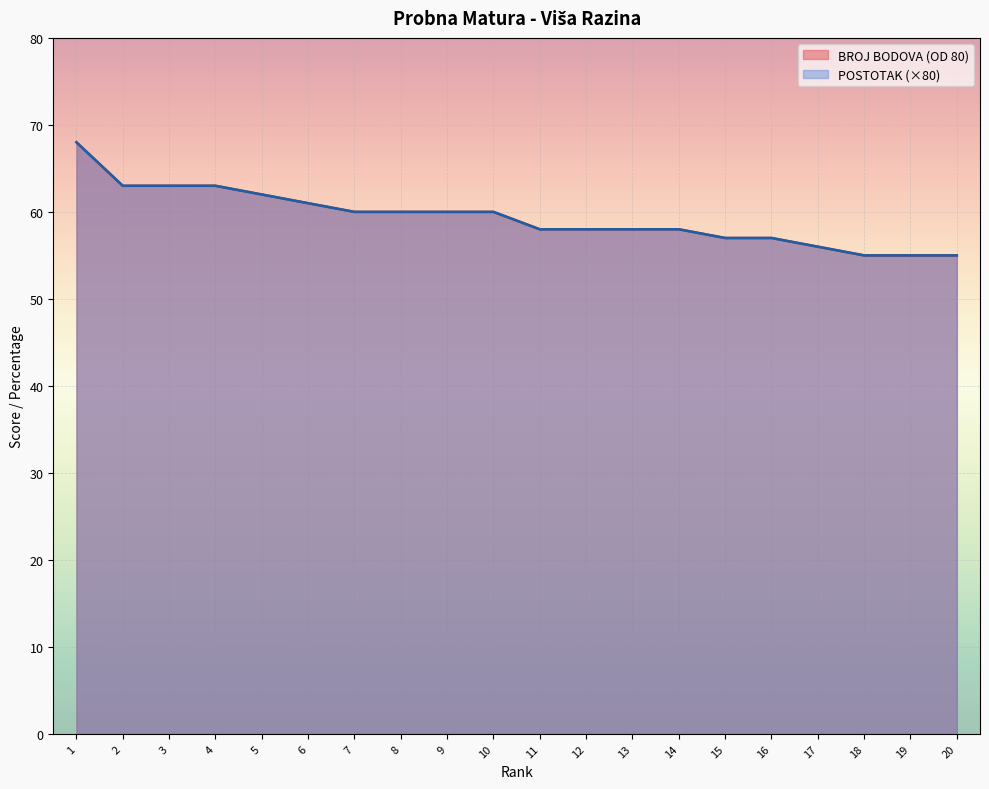

Between 4 and 6, which series saw the biggest shift?

BROJ BODOVA (OD 80)